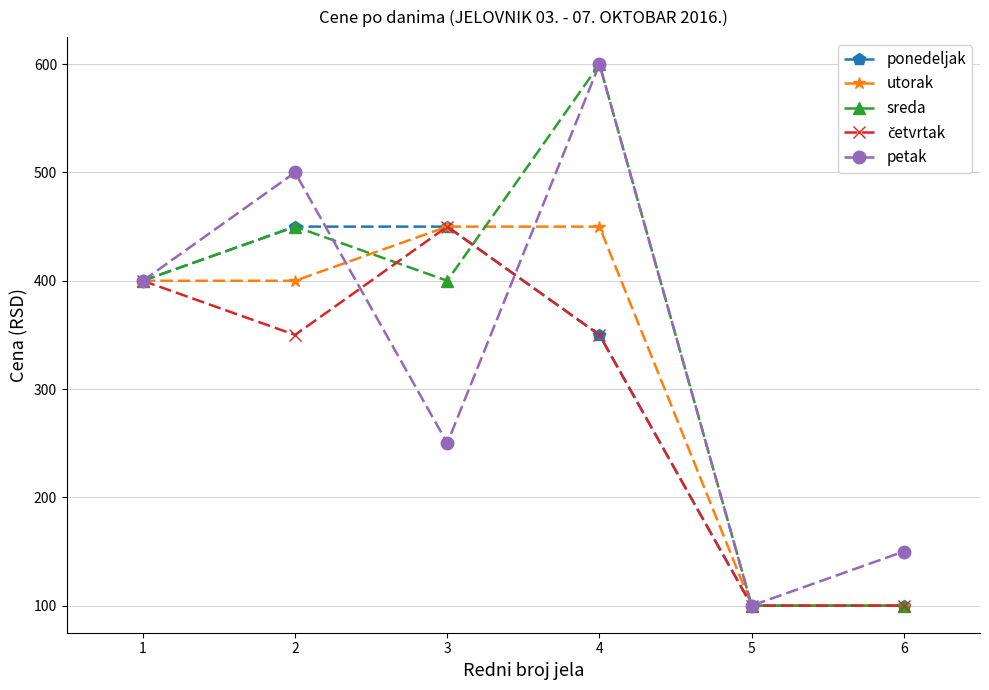

Between 2 and 5, which series saw the biggest shift?

petak